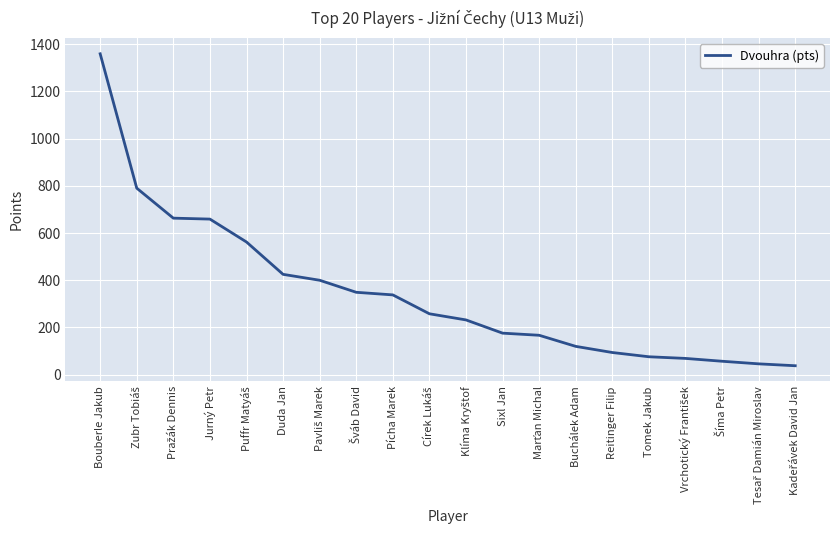

What is the difference between the maximum and minimum values?

1321